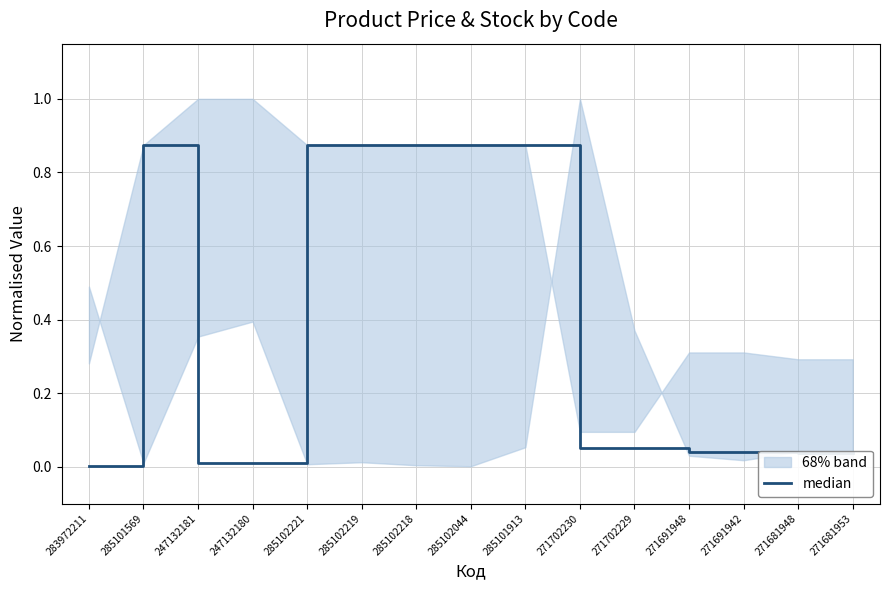

Reading left to right, list all the values displayed in this chart.

283972211=0.0	285101569=0.9	247132181=0.0	247132180=0.0	285102221=0.9	285102219=0.9	285102218=0.9	285102044=0.9	285101913=0.9	271702230=0.1	271702229=0.1	271691948=0.0	271691942=0.0	271681948=0.0	271681953=0.0